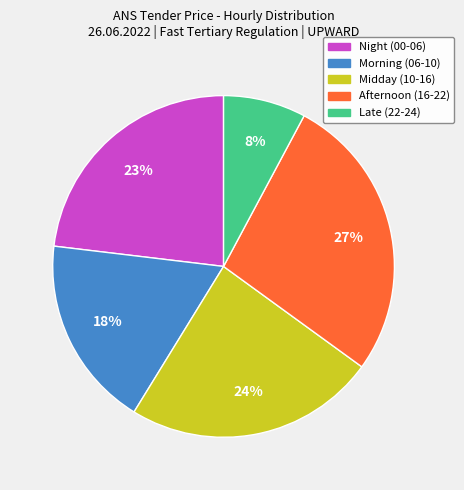

Which slice is the smallest?

Late (22-24)